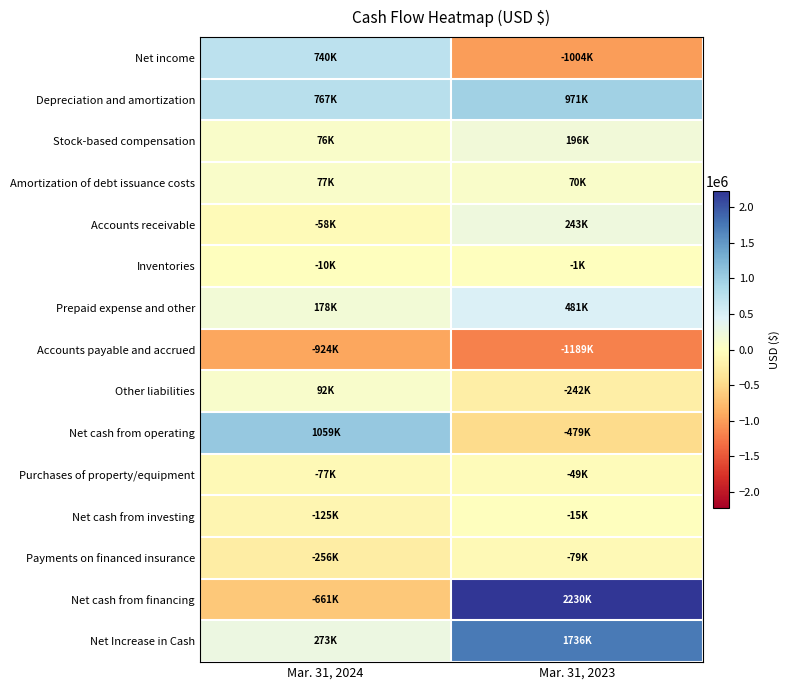

What is the total value across all series at Mar. 31, 2024?

1151000